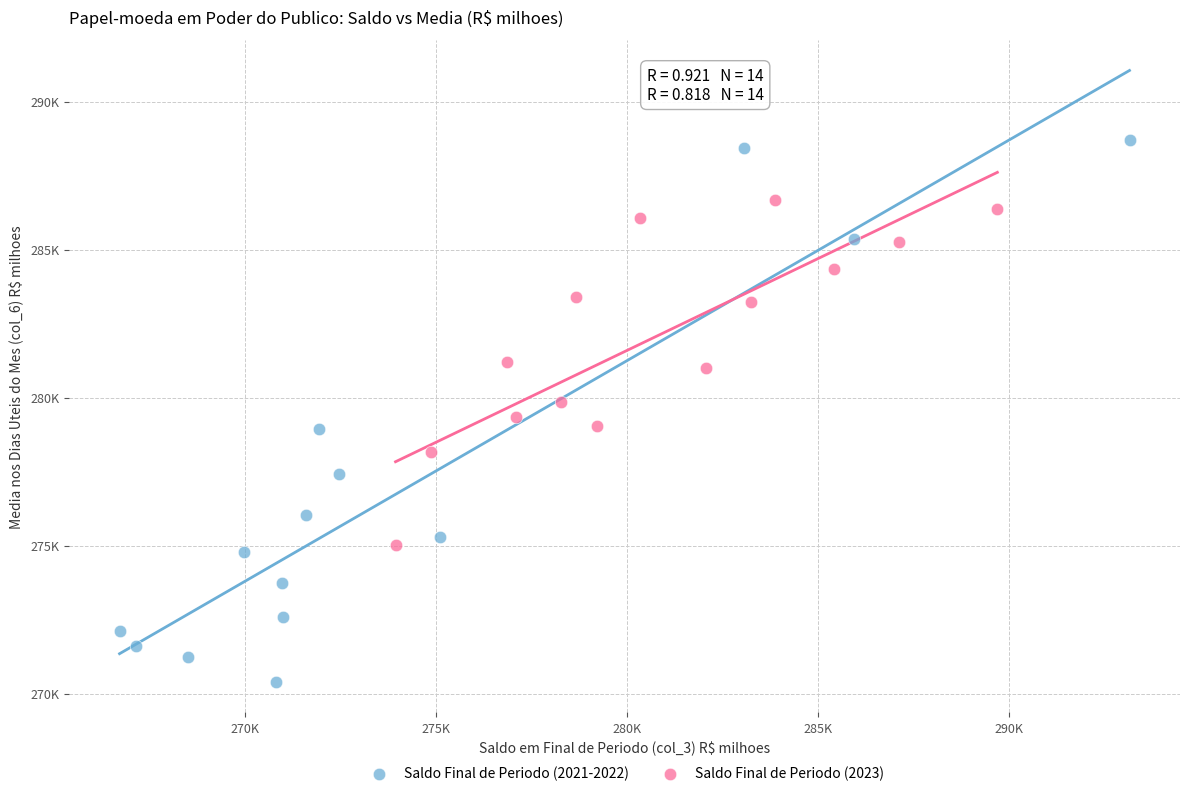

What are all the series names shown in the legend?

Saldo Final de Periodo (2021-2022), Saldo Final de Periodo (2023)